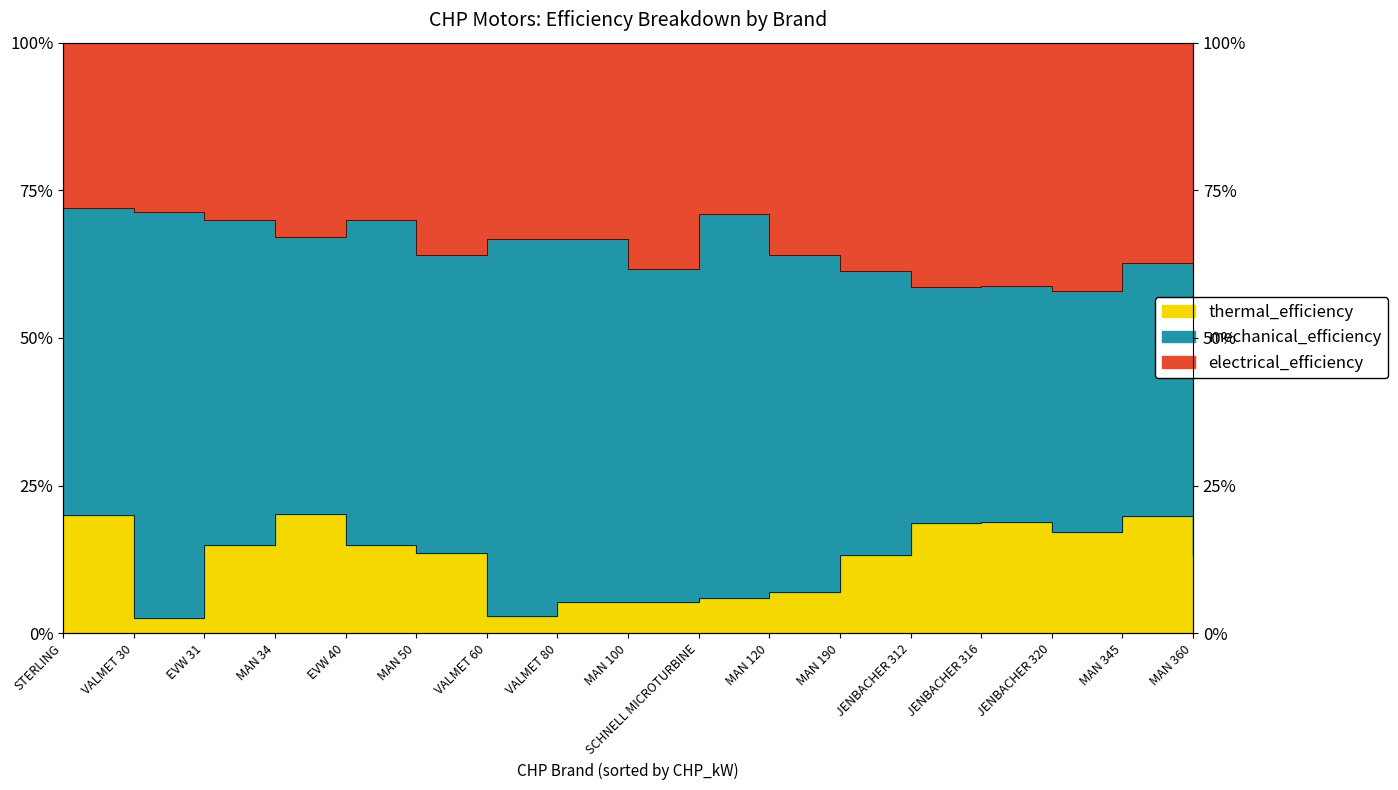

The value of electrical_efficiency at MAN 360 is 0.8. True or false?

False